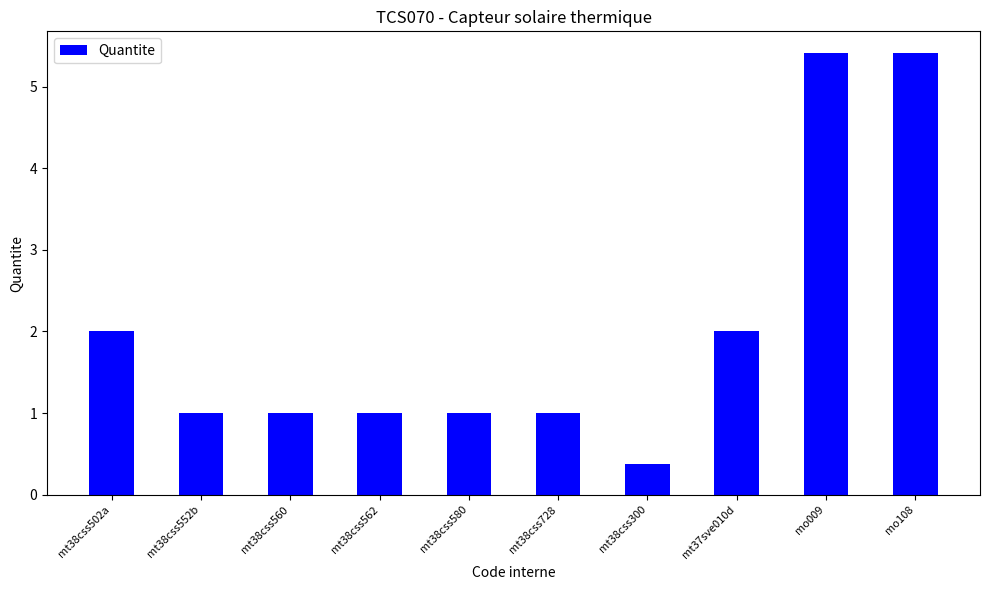

Reading left to right, list all the values displayed in this chart.

2.0	1.0	1.0	1.0	1.0	1.0	0.4	2.0	5.4	5.4